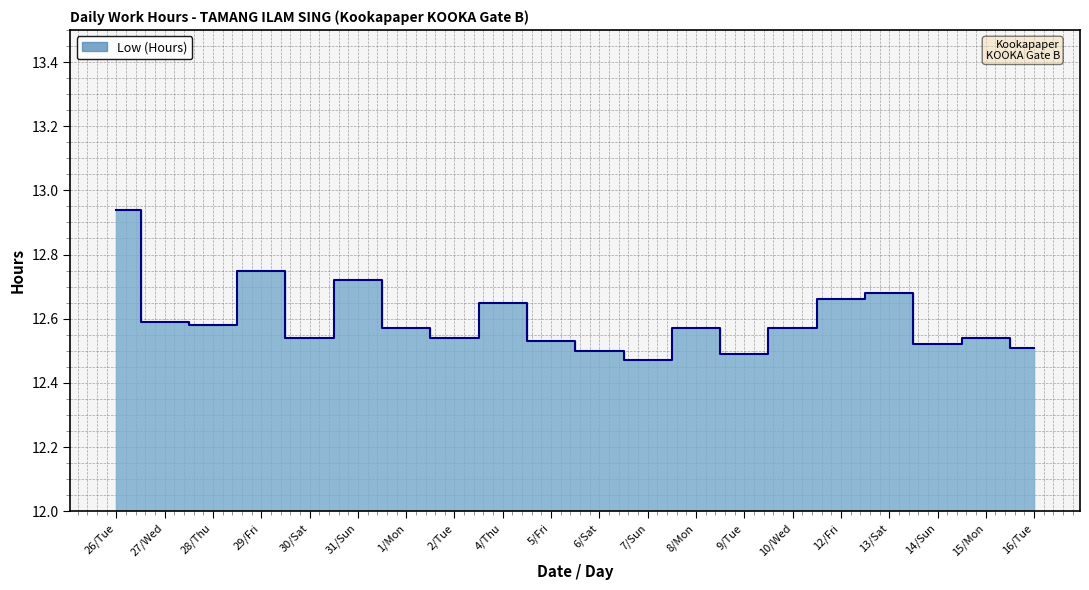

What is the difference between the values at 14/Sun and 1/Mon?

0.1